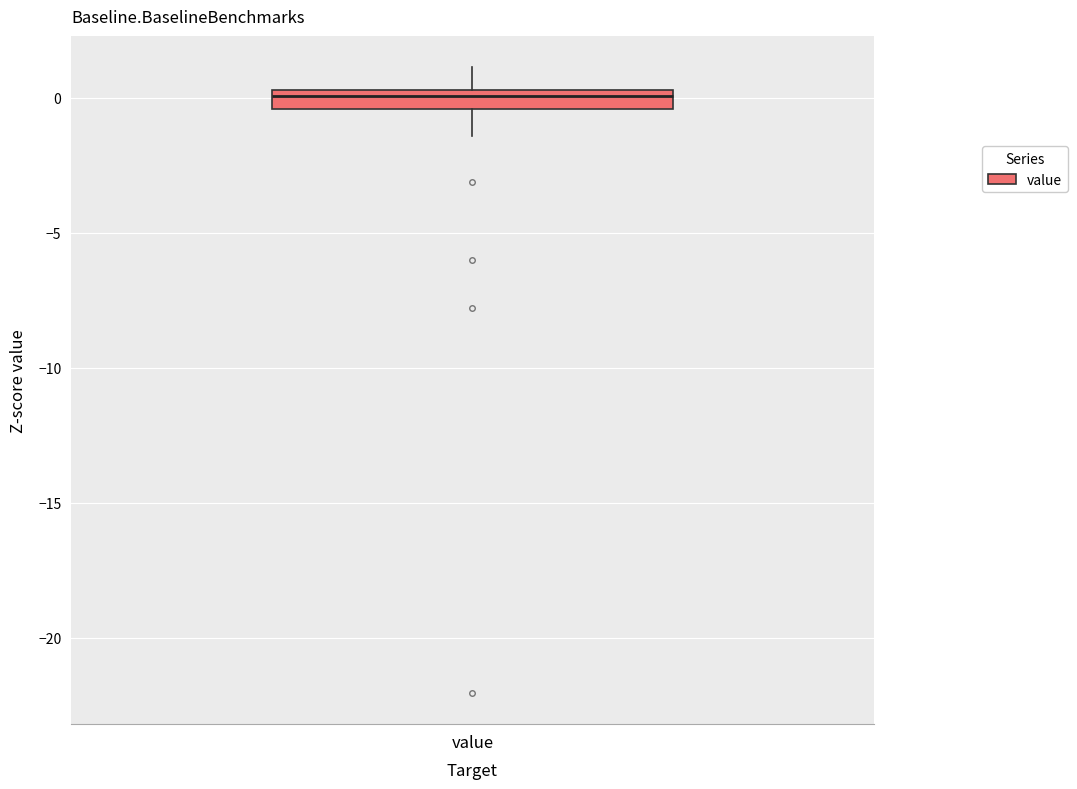

Where does the upper whisker of the box for value end on the y-axis? The values are not printed on the chart, so give them approximately, as read against the axis.

1.0